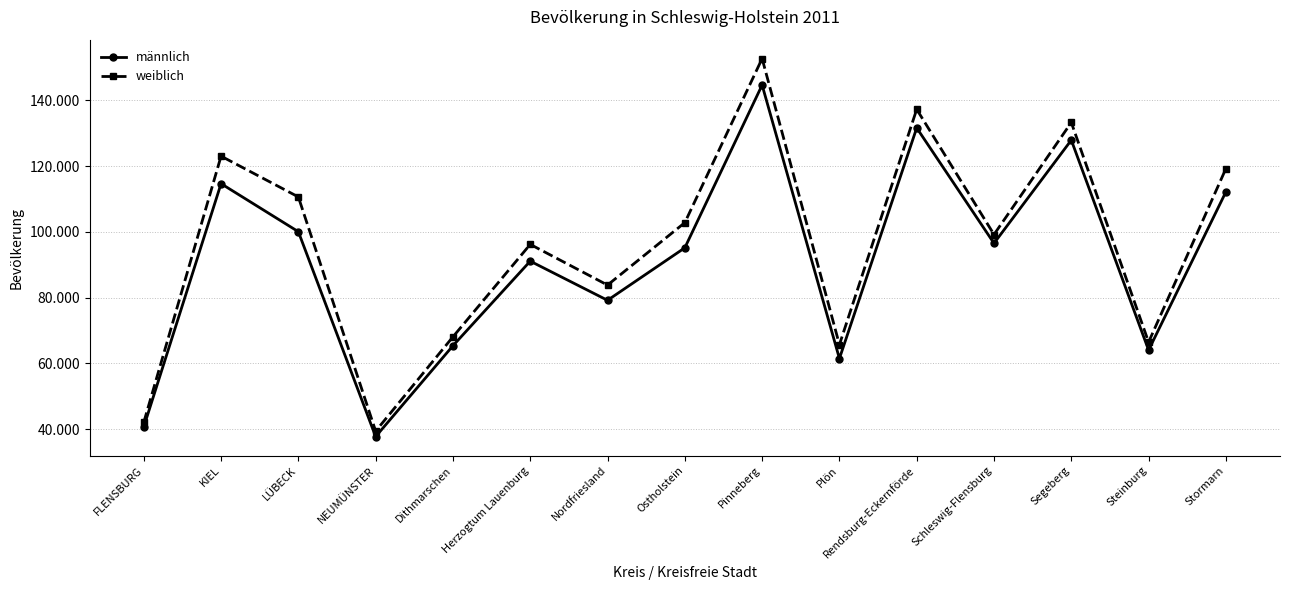

Between KIEL and Ostholstein, which series saw the biggest shift?

weiblich